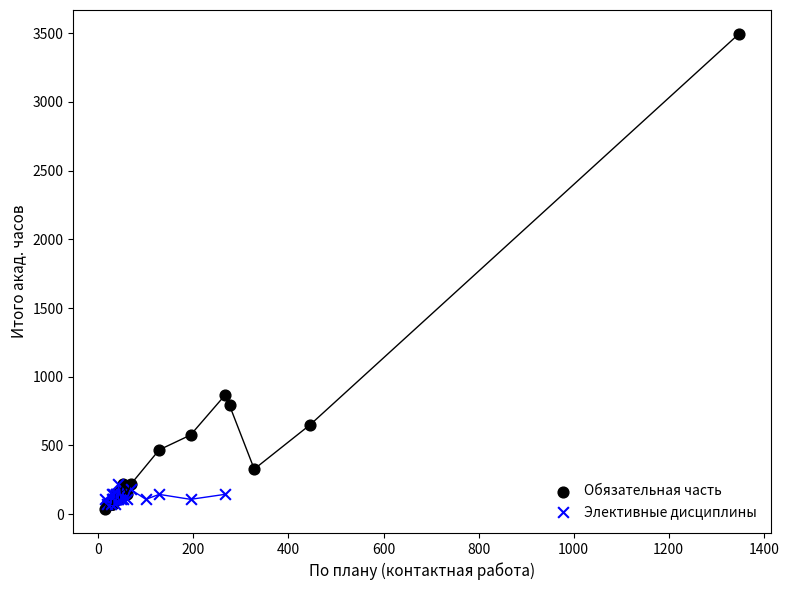

Which series reaches the maximum Y coordinate?

Обязательная часть